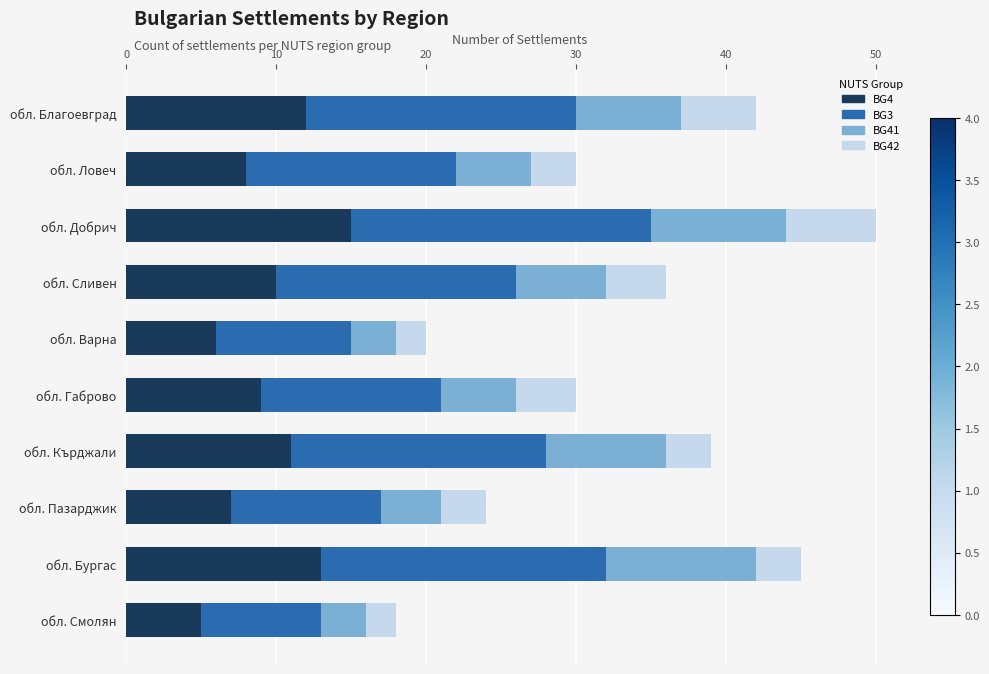

Which category has the highest value in the BG4 series?

обл. Добрич